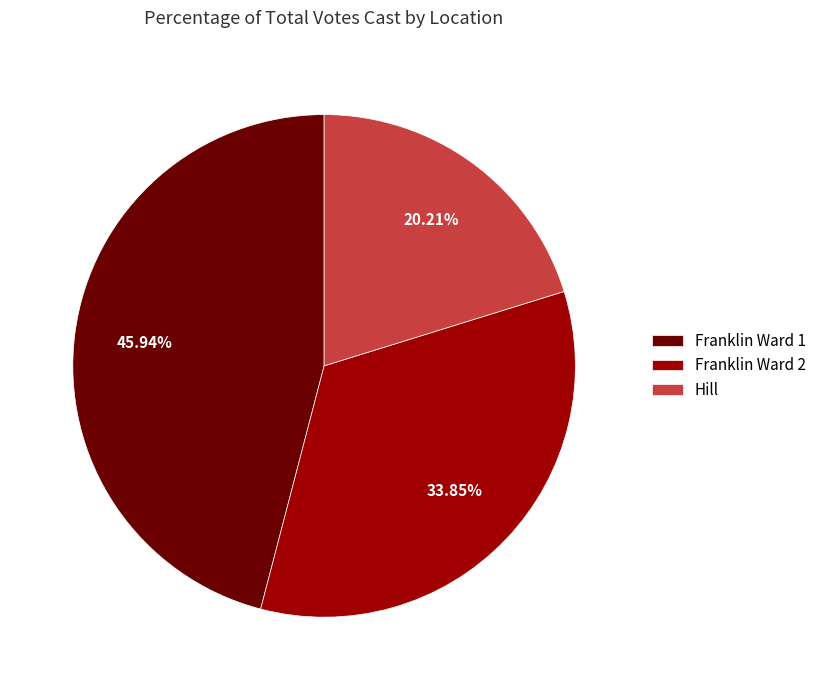

Is the sum of Hill and Franklin Ward 1 greater than half?

Yes